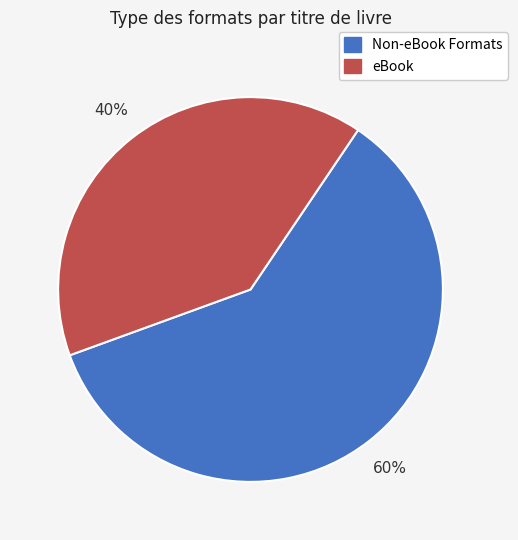

Which category has the smallest portion of the pie?

eBook